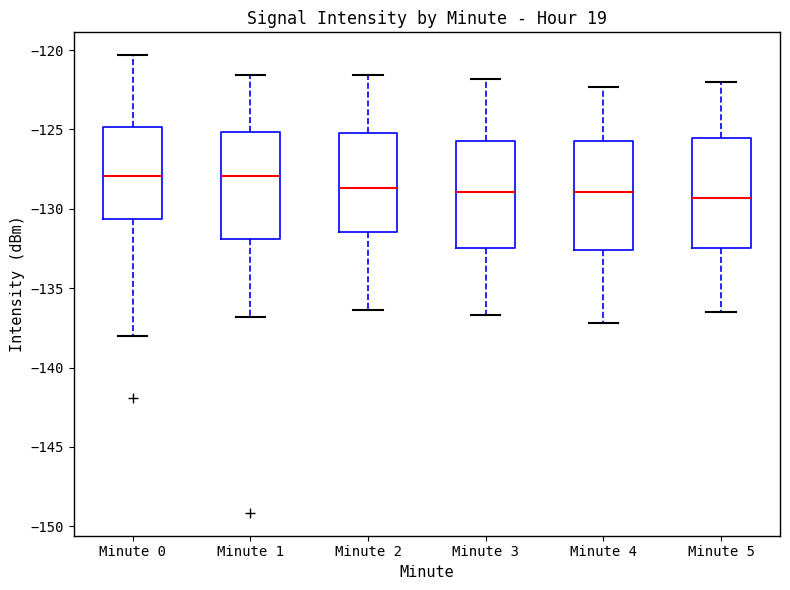

Reading left to right, transcribe this box plot: for each box, give where its median line is, the range the box spans, and where its two whiskers end, as read against the y-axis. The values are not printed on the chart, so give them approximately, as read against the axis.

Minute 0: median -128.0, box -130.5 to -125.0, whiskers -138.0 to -120.5
Minute 1: median -128.0, box -132.0 to -125.0, whiskers -137.0 to -121.5
Minute 2: median -128.5, box -131.5 to -125.0, whiskers -136.5 to -121.5
Minute 3: median -129.0, box -132.5 to -125.5, whiskers -136.5 to -122.0
Minute 4: median -129.0, box -132.5 to -125.5, whiskers -137.0 to -122.5
Minute 5: median -129.5, box -132.5 to -125.5, whiskers -136.5 to -122.0